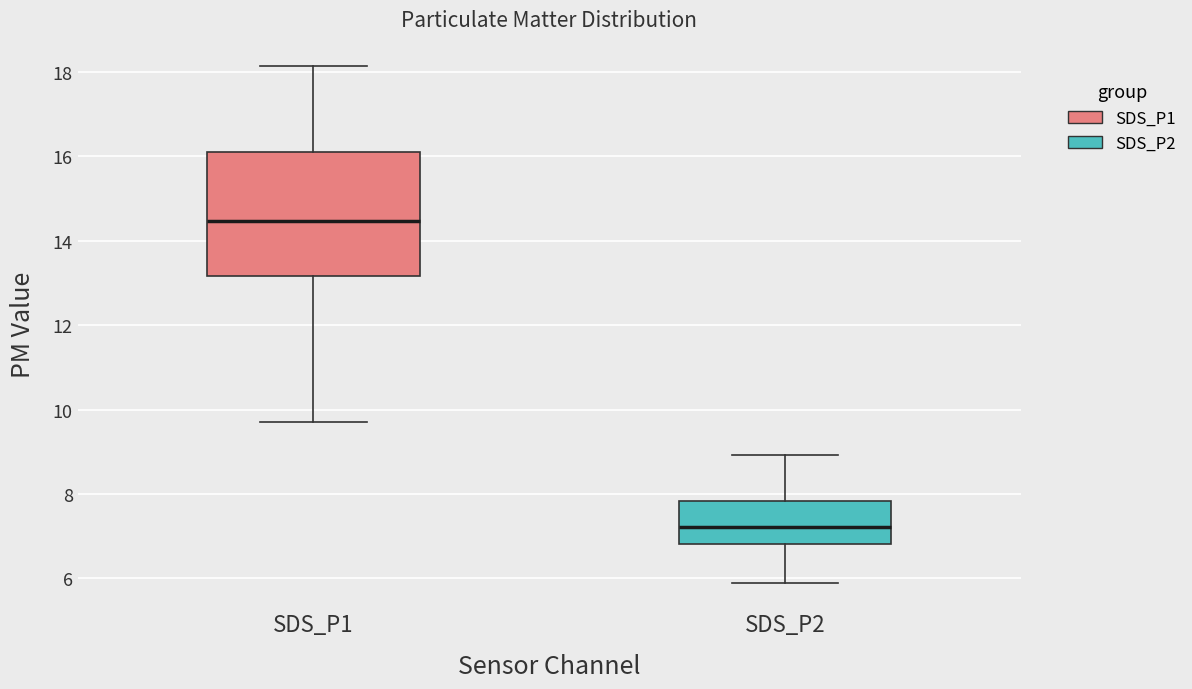

Which box has the lowest median line?

SDS_P2